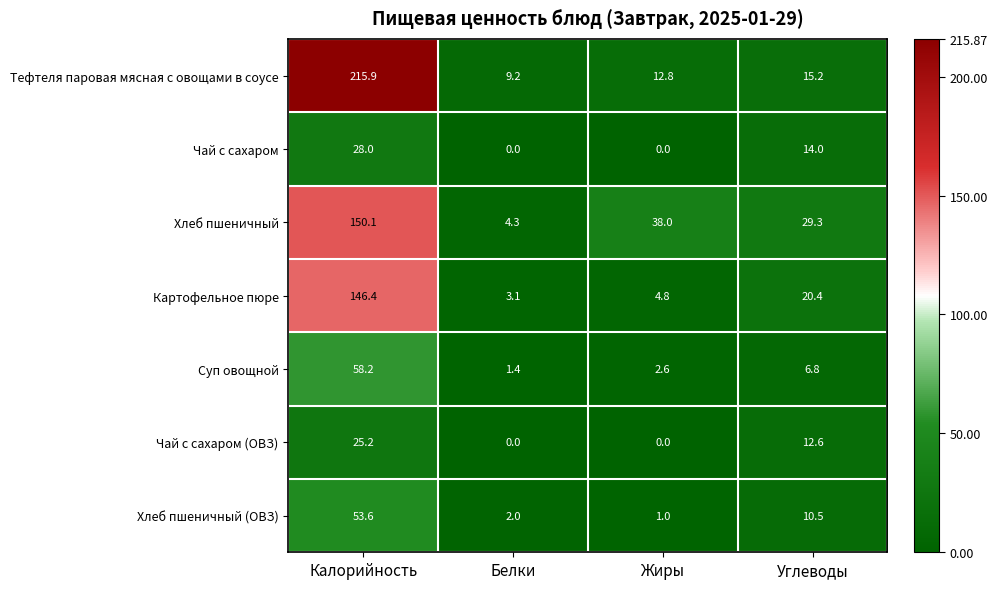

Reading left to right, transcribe all the data shown in this chart.

Тефтеля паровая мясная с овощами в соусе: 215.9	9.2	12.8	15.2
Чай с сахаром: 28.0	0.0	0.0	14.0
Хлеб пшеничный: 150.1	4.3	38.0	29.3
Картофельное пюре: 146.4	3.1	4.8	20.4
Суп овощной: 58.2	1.4	2.6	6.8
Чай с сахаром (ОВЗ): 25.2	0.0	0.0	12.6
Хлеб пшеничный (ОВЗ): 53.6	2.0	1.0	10.5